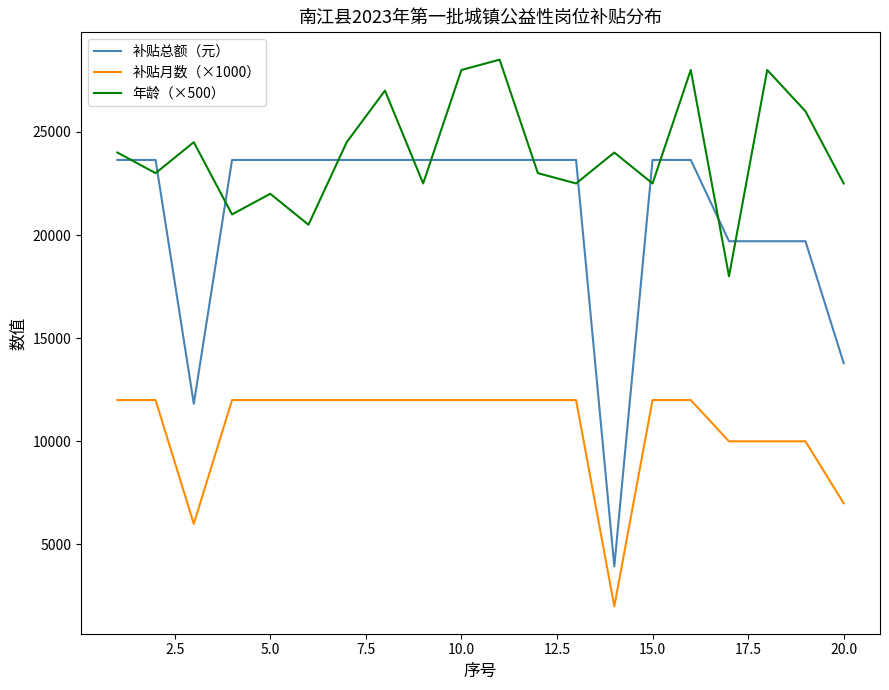

In 年龄（×500）, how many points are higher than both neighbors (excluding endpoints)?

7